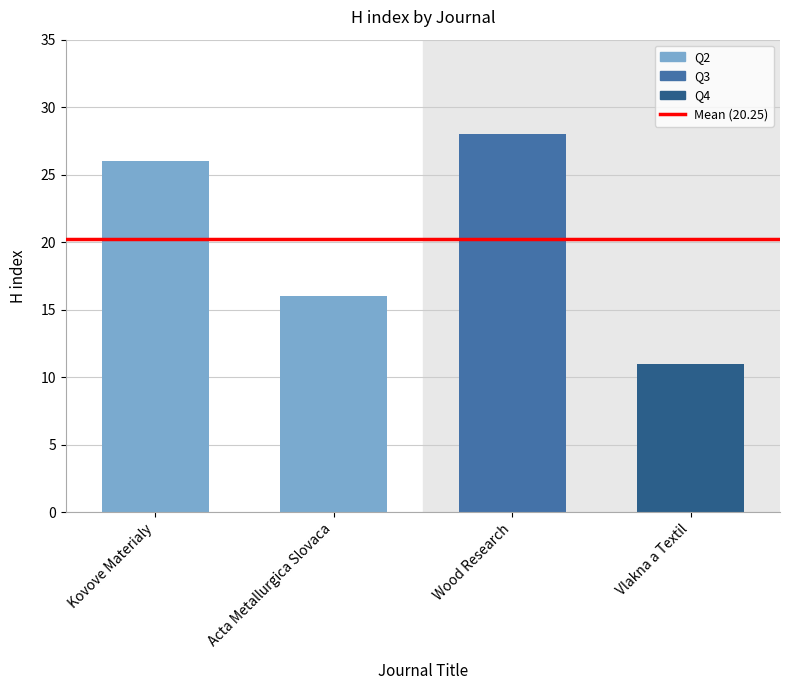

True or false: the data shows 28 at Wood Research.

True